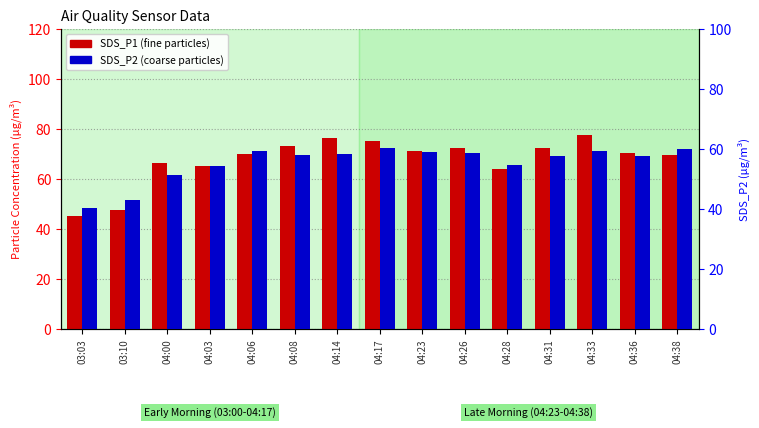

Rank the series by their maximum value, from highest to lowest.

SDS_P1, SDS_P2